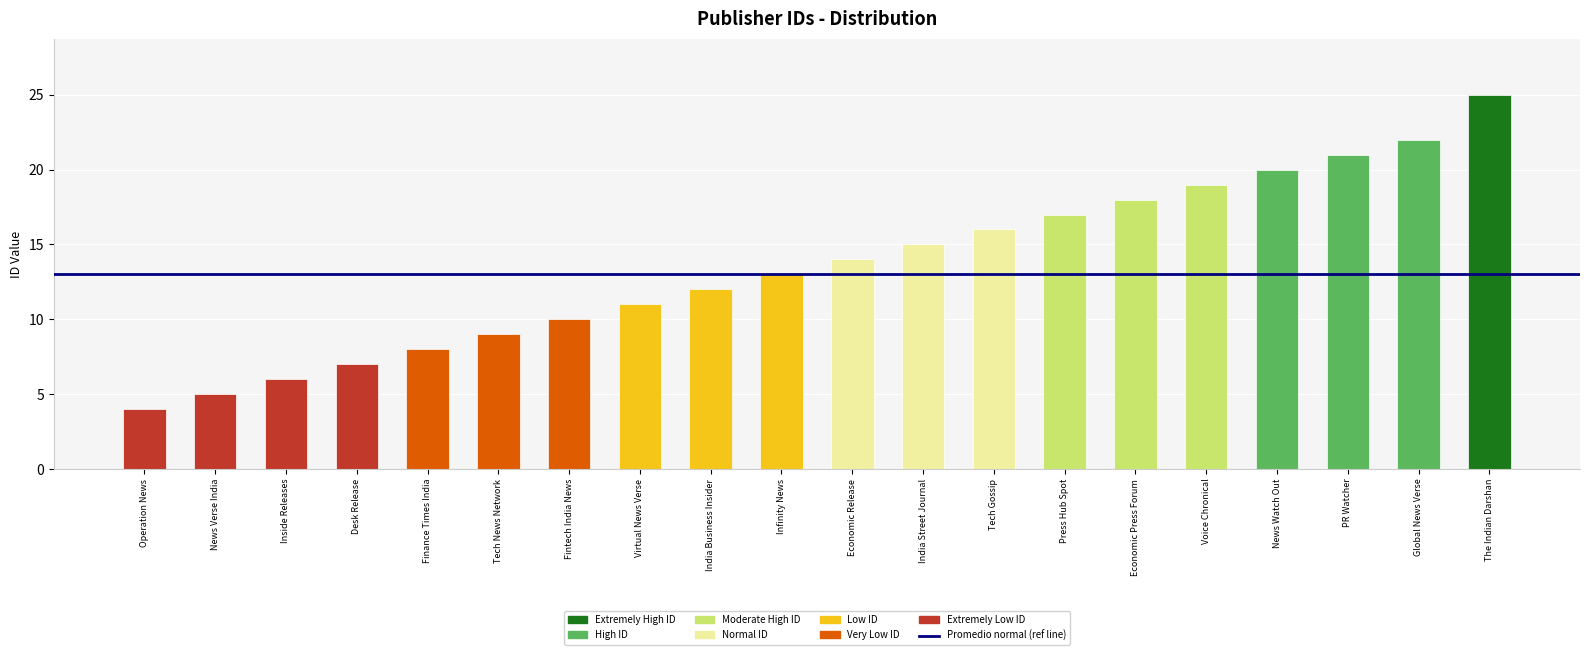

List the labels in order of value, largest first.

The Indian Darshan, Global News Verse, PR Watcher, News Watch Out, Voice Chronical, Economic Press Forum, Press Hub Spot, Tech Gossip, India Street Journal, Economic Release, Infinity News, India Business Insider, Virtual News Verse, Fintech India News, Tech News Network, Finance Times India, Desk Release, Inside Releases, News Verse India, Operation News